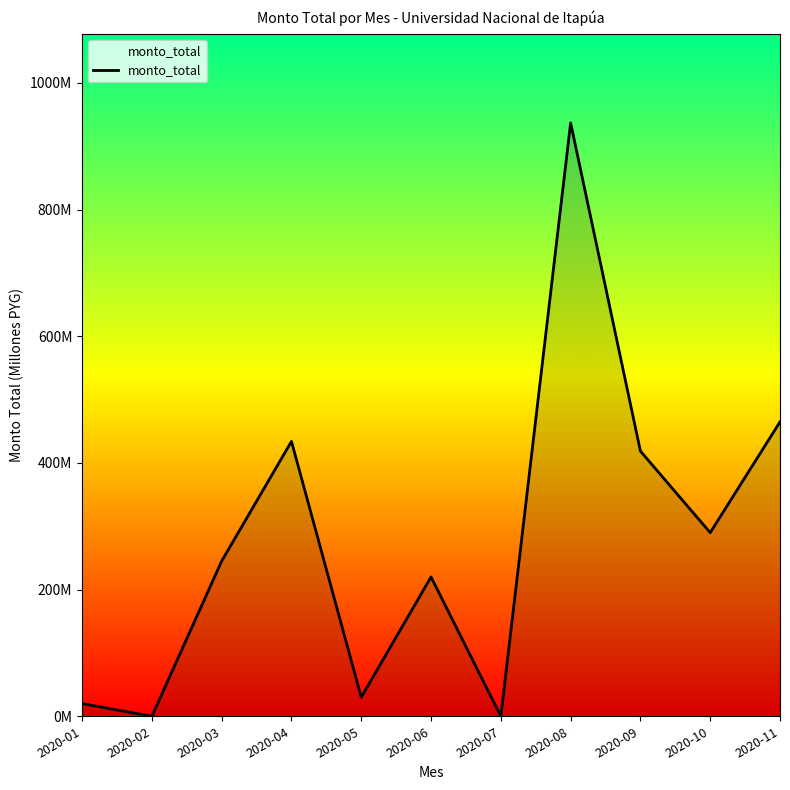

What is the greatest value displayed?

936.9